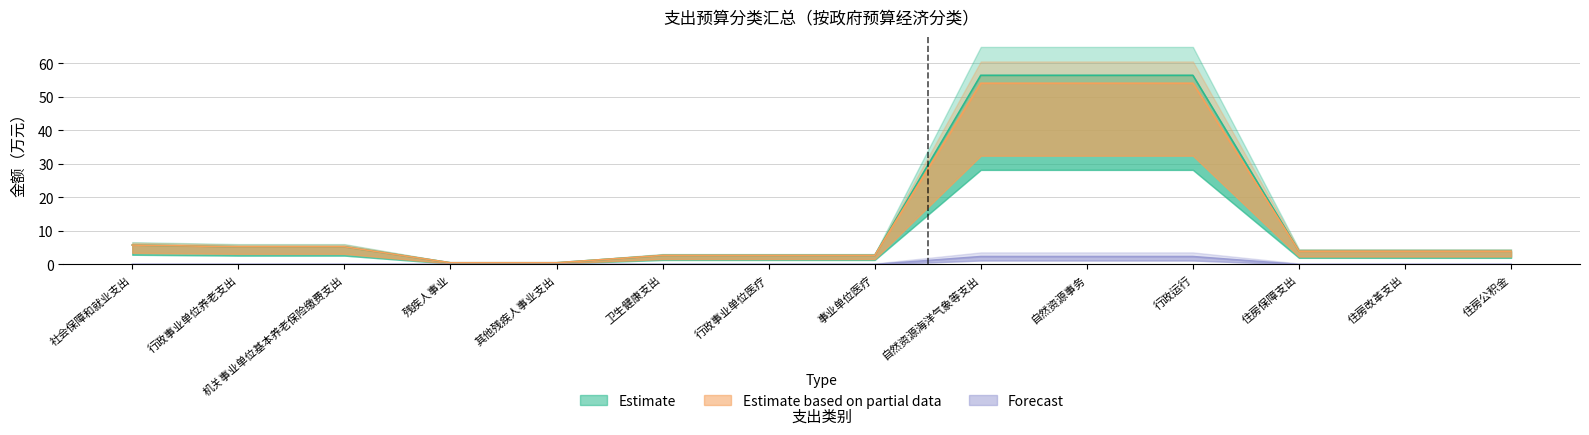

The Forecast series shows 0.0 at 残疾人事业. True or false?

True